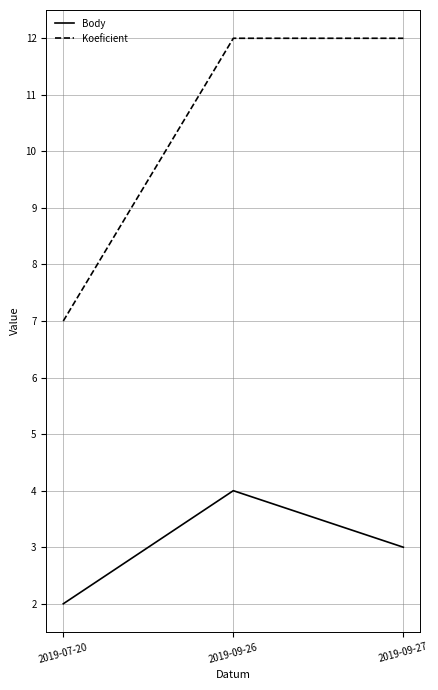

Reading right to left, transcribe all the data shown in this chart.

Body: 3	4	2
Koeficient: 12	12	7